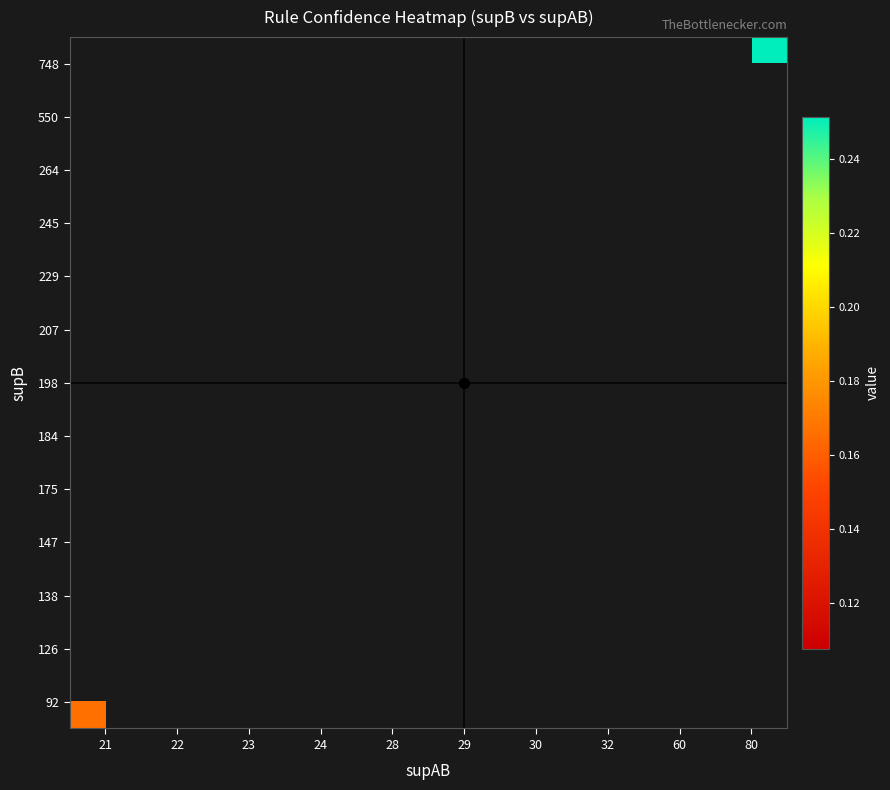

The value of 198 at 29 is 0.1. True or false?

False